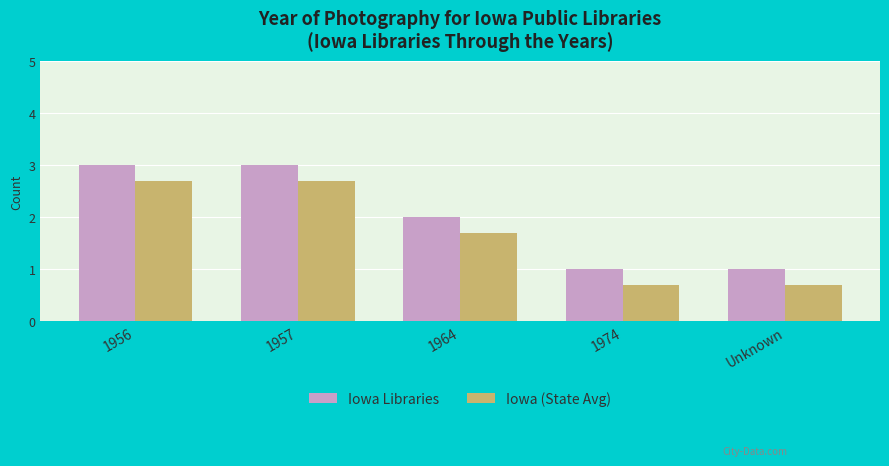

Which series has the largest total across all categories?

Iowa Libraries